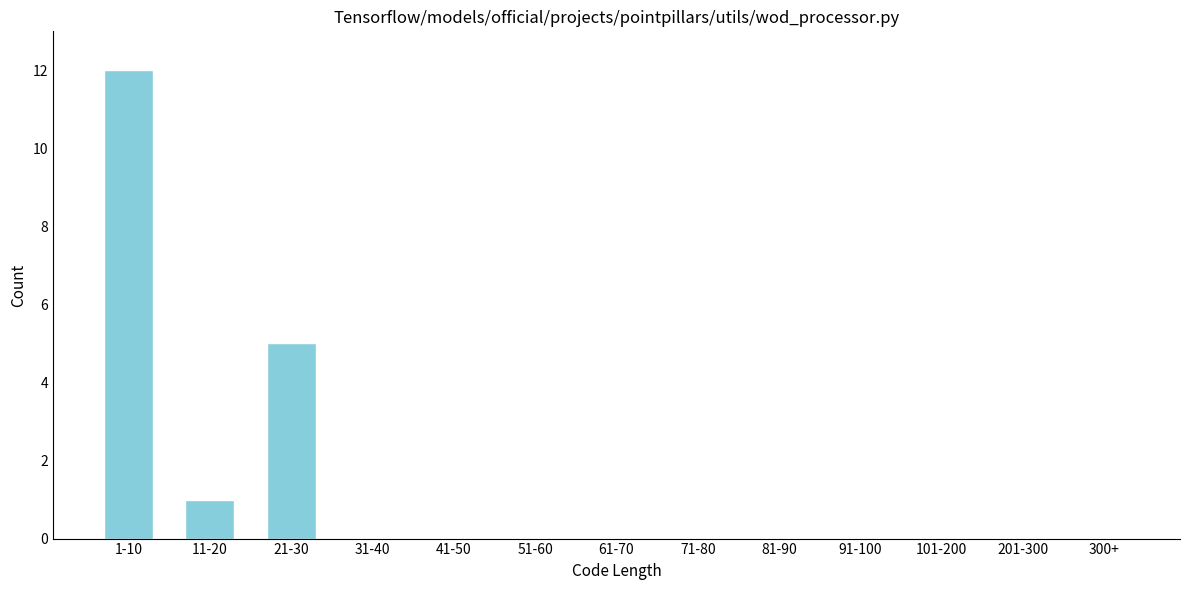

Reading right to left, what are all the values shown in this chart?

300+=0	201-300=0	101-200=0	91-100=0	81-90=0	71-80=0	61-70=0	51-60=0	41-50=0	31-40=0	21-30=5	11-20=1	1-10=12